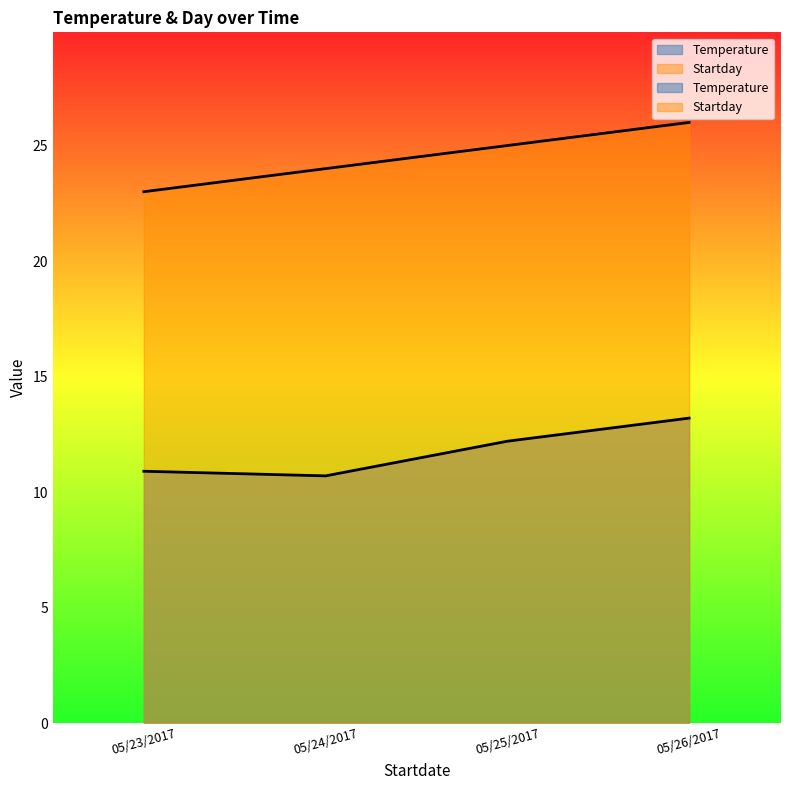

Reading left to right, transcribe all the data shown in this chart.

Temperature: 10.9	10.7	12.2	13.2
Startday: 23.0	24.0	25.0	26.0